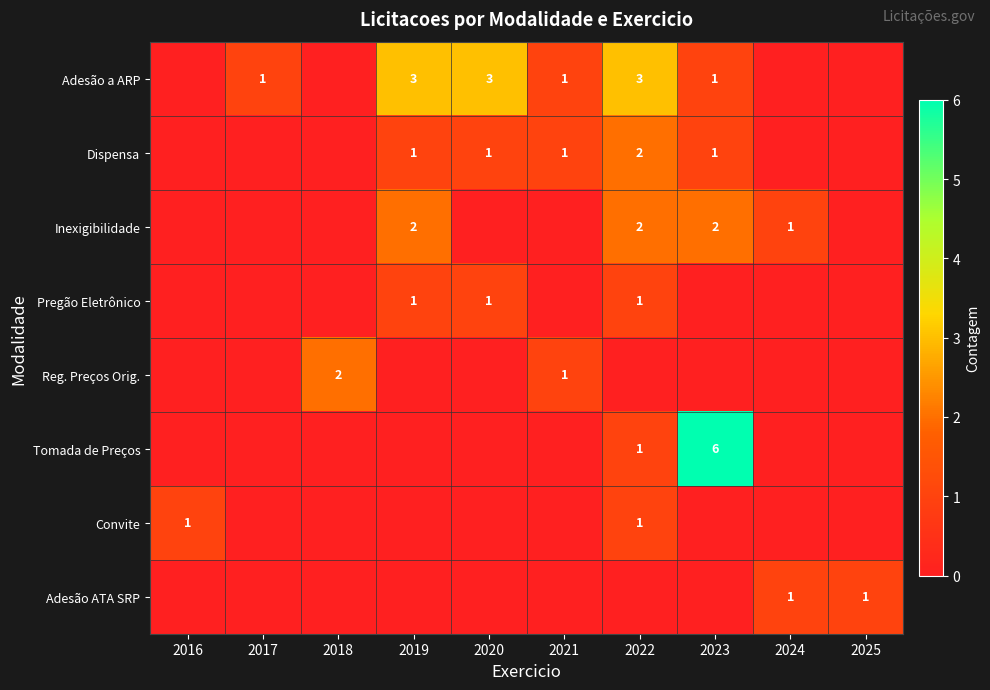

The Inexigibilidade series shows 4 at 2022. True or false?

False